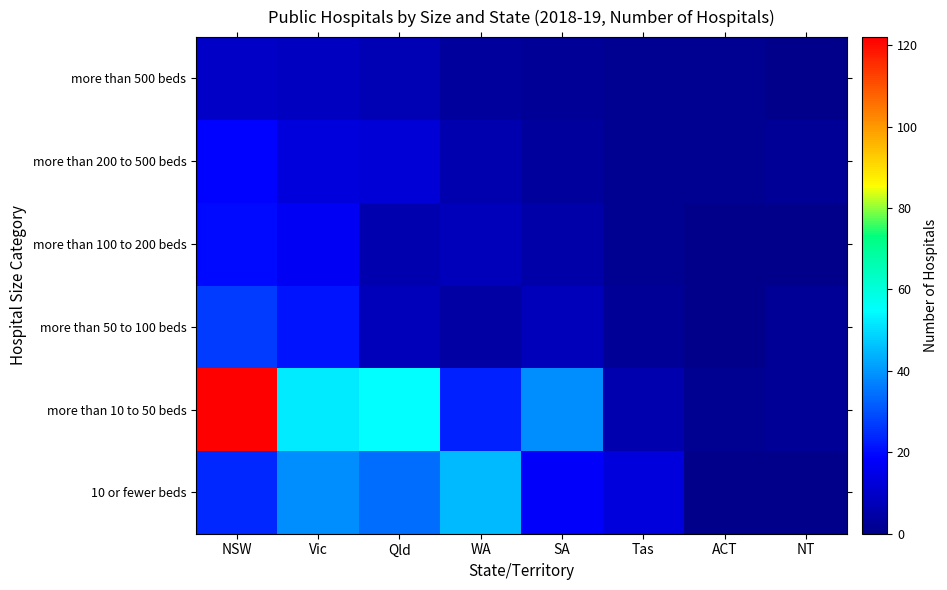

Reading right to left, what are all the values shown in this chart?

10 or fewer beds: NT=0	ACT=0	Tas=13	SA=18	WA=45	Qld=34	Vic=39	NSW=24
more than 10 to 50 beds: NT=2	ACT=1	Tas=6	SA=39	WA=23	Qld=55	Vic=52	NSW=122
more than 50 to 100 beds: NT=2	ACT=0	Tas=2	SA=8	WA=4	Qld=8	Vic=21	NSW=27
more than 100 to 200 beds: NT=0	ACT=0	Tas=1	SA=5	WA=8	Qld=6	Vic=17	NSW=20
more than 200 to 500 beds: NT=2	ACT=1	Tas=1	SA=3	WA=6	Qld=12	Vic=13	NSW=19
more than 500 beds: NT=0	ACT=1	Tas=1	SA=2	WA=3	Qld=7	Vic=9	NSW=10